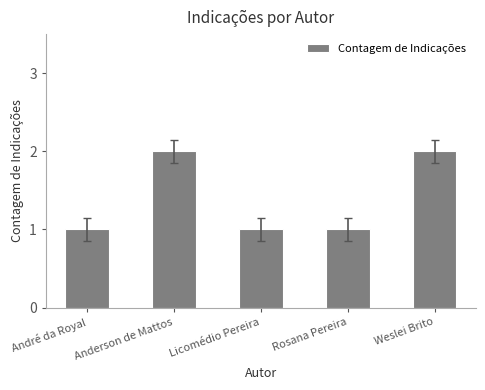

Does the chart contain any negative values?

No